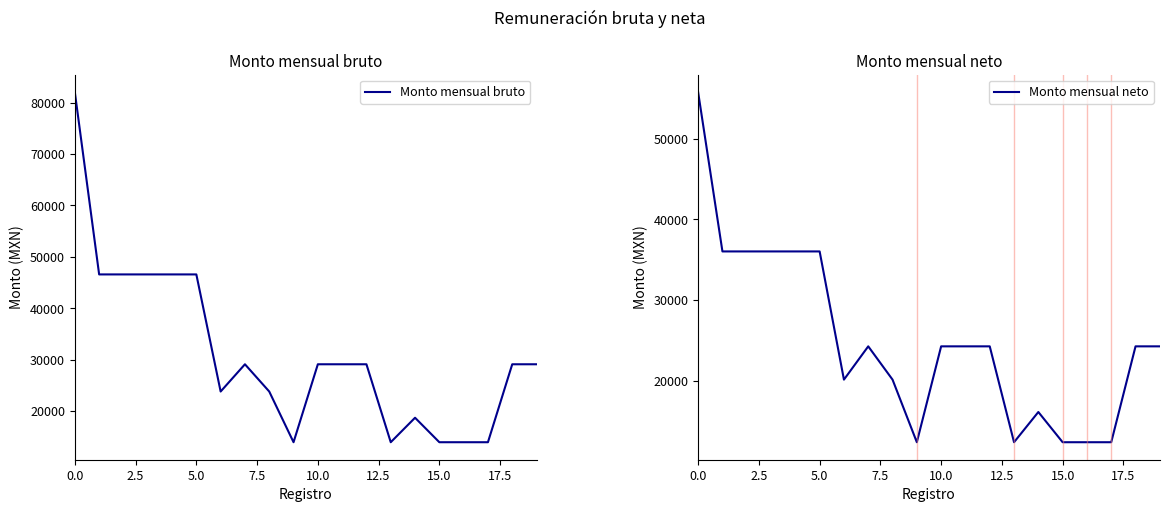

What is the value of the Monto mensual bruto point at the 12th from the left?

29100.0